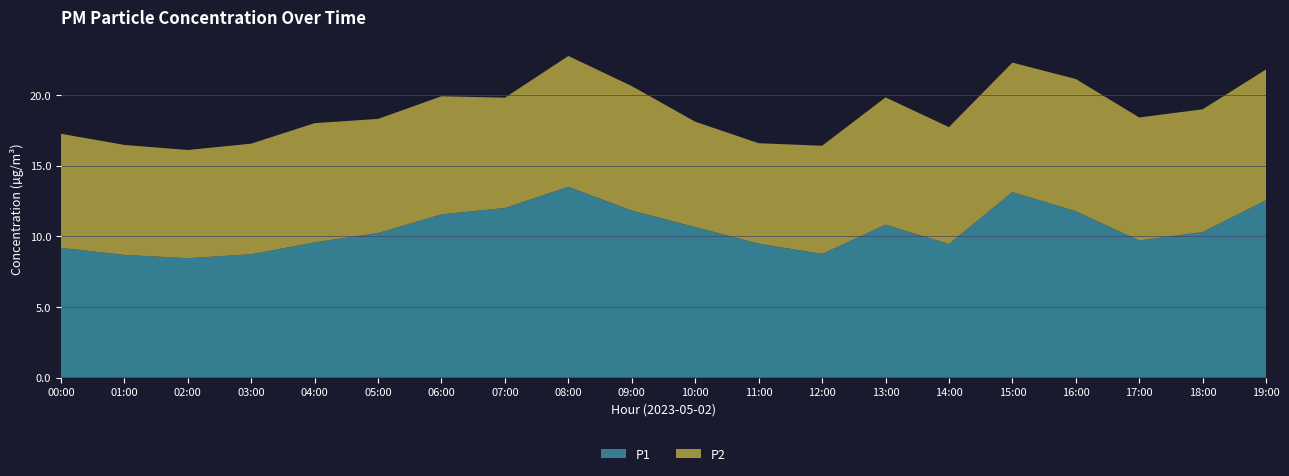

Reading right to left, list all the values displayed in this chart.

P1: 12.6	10.3	9.7	11.8	13.1	9.4	10.8	8.8	9.5	10.7	11.8	13.5	12.0	11.6	10.2	9.6	8.7	8.4	8.7	9.2
P2: 9.2	8.7	8.7	9.3	9.2	8.3	9.0	7.7	7.1	7.5	8.8	9.2	7.8	8.3	8.1	8.4	7.8	7.7	7.8	8.1